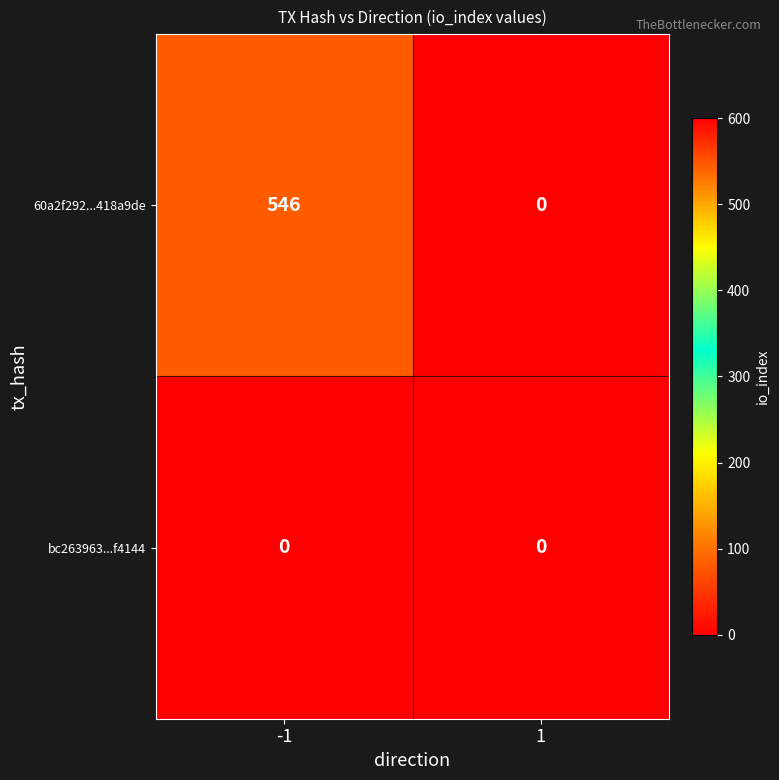

At how many categories does at least one series exceed 465?

1